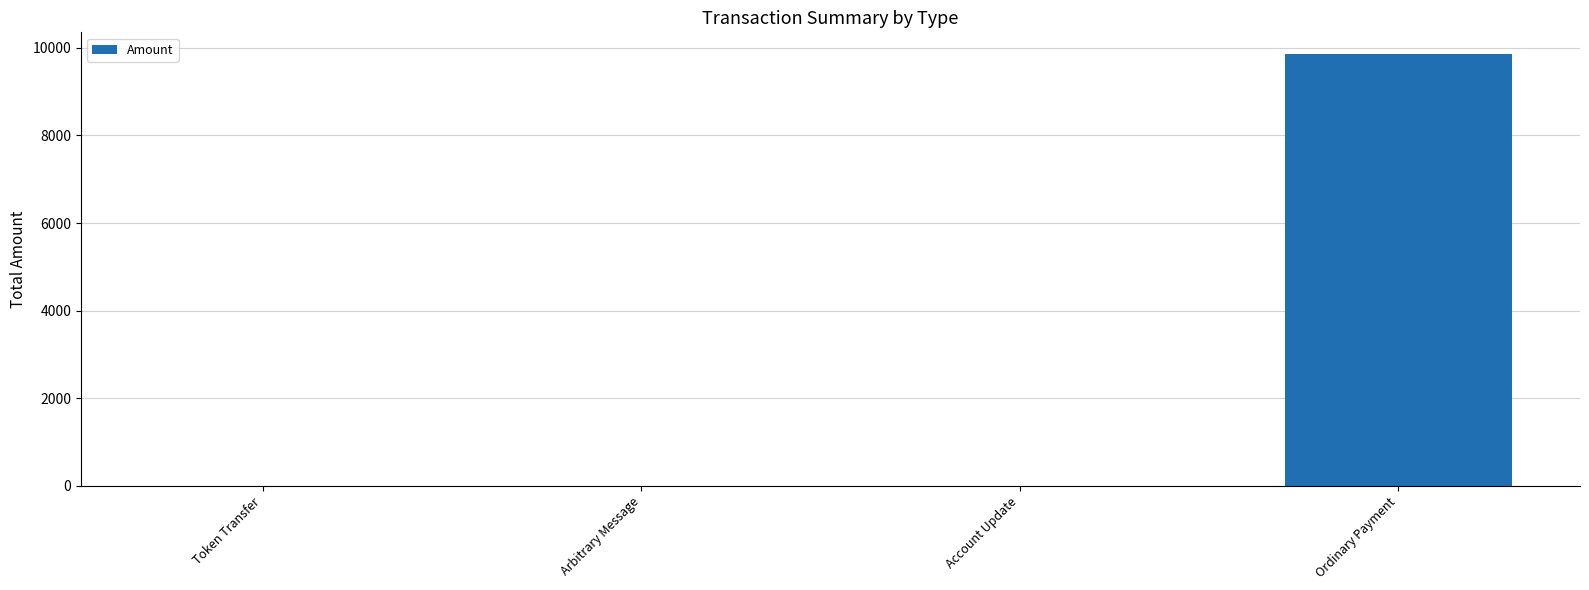

Reading left to right, what are all the values shown in this chart?

Token Transfer=0	Arbitrary Message=0	Account Update=0	Ordinary Payment=9859